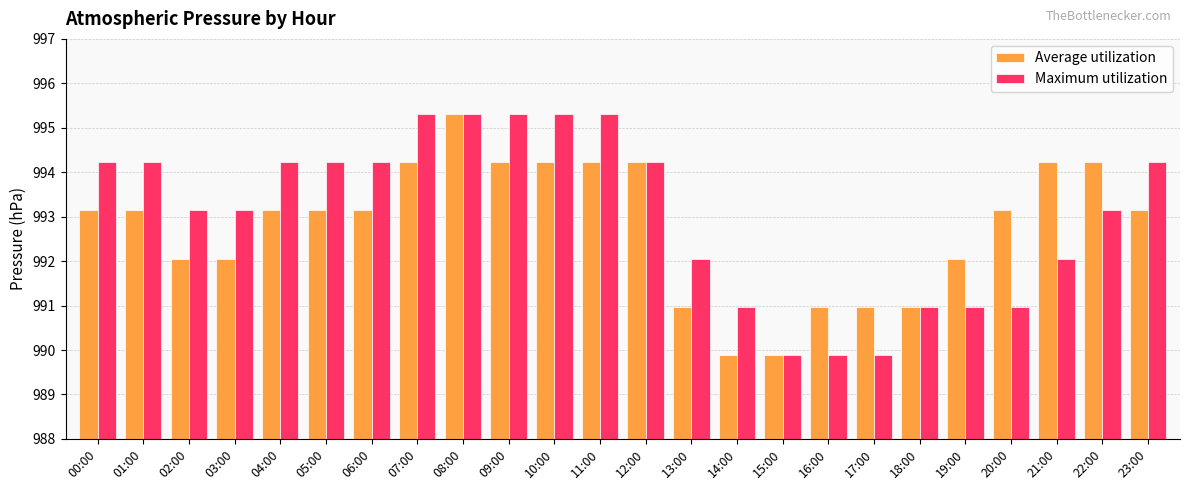

Is the value of Maximum utilization at 14:00 greater than the value of Average utilization at 05:00?

No